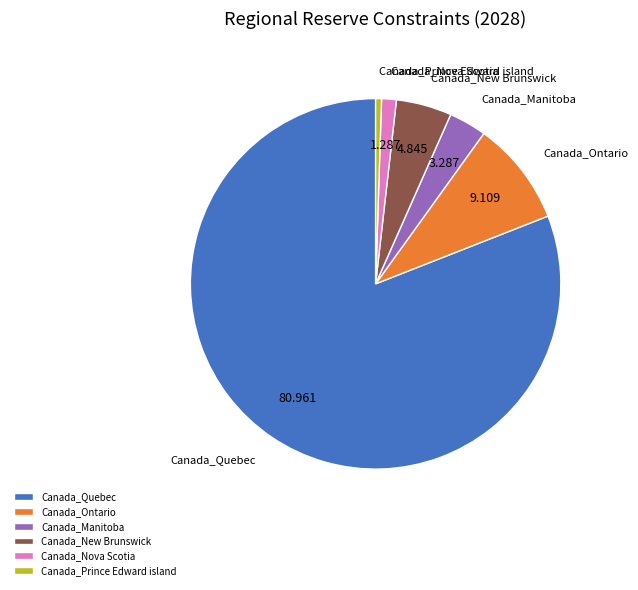

Which category has the biggest portion of the pie?

Canada_Quebec